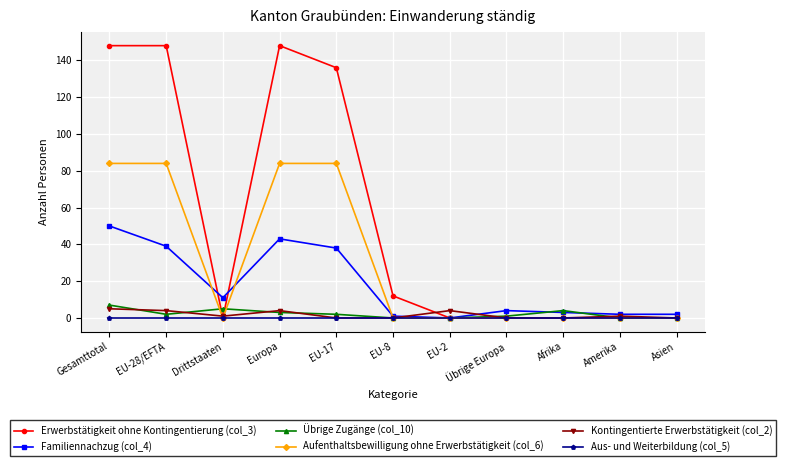

Is it true that Familiennachzug (col_4) equals 2 at Asien?

True